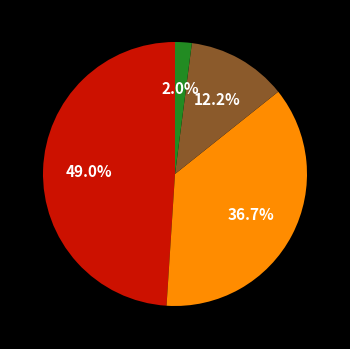

Is there a majority slice in this chart?

No